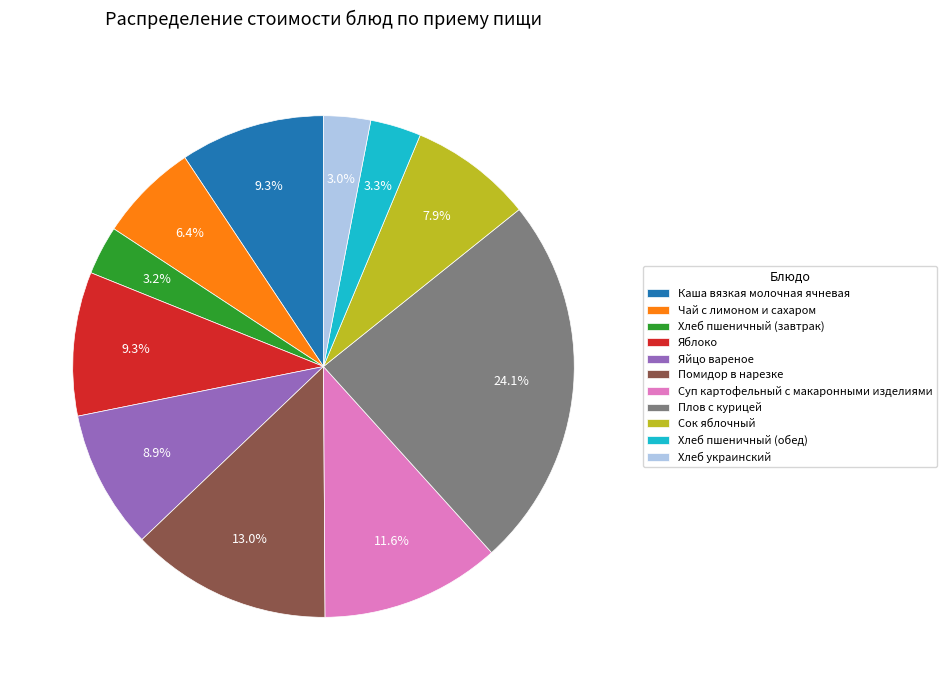

Which category has the biggest portion of the pie?

Плов с курицей